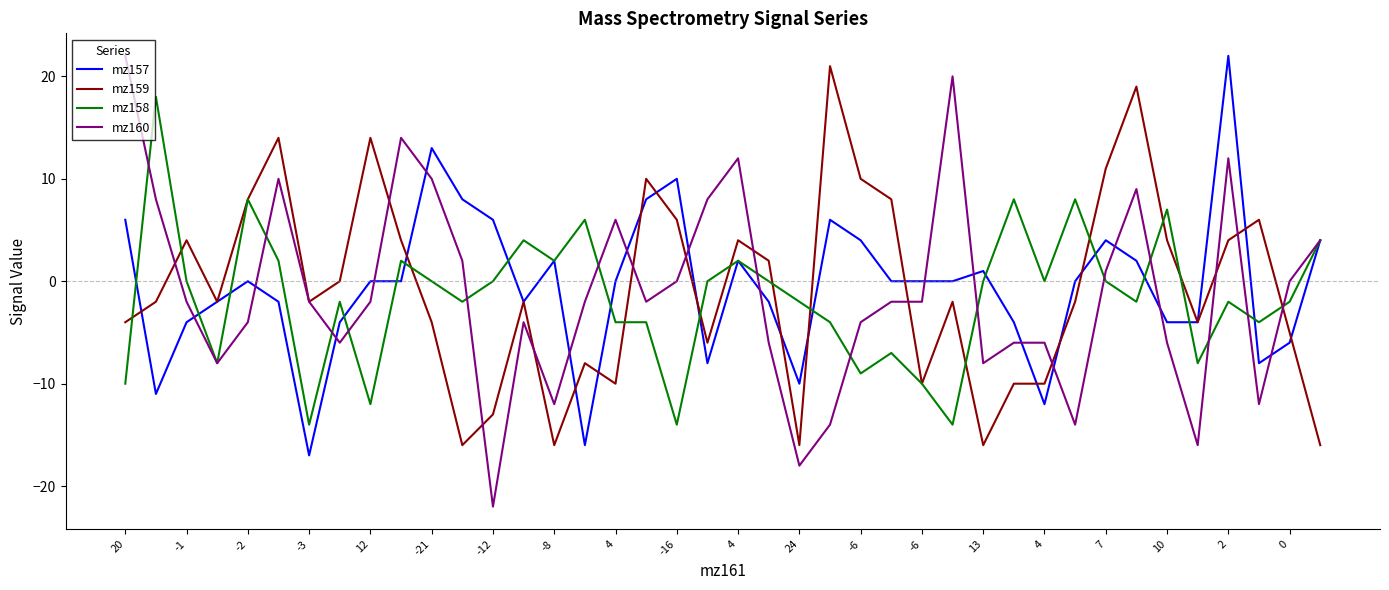

What is the maximum value for mz157?

22